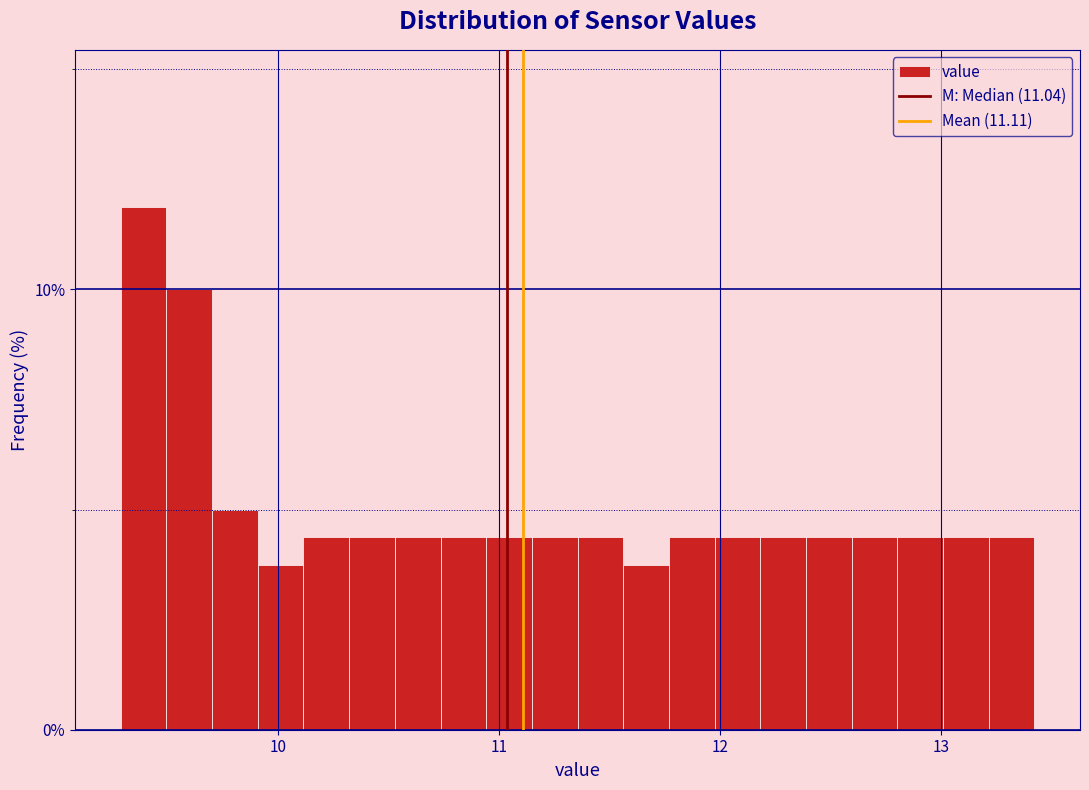

Read against the x-axis, roughly where is the centre of the tallest bar?

9.4